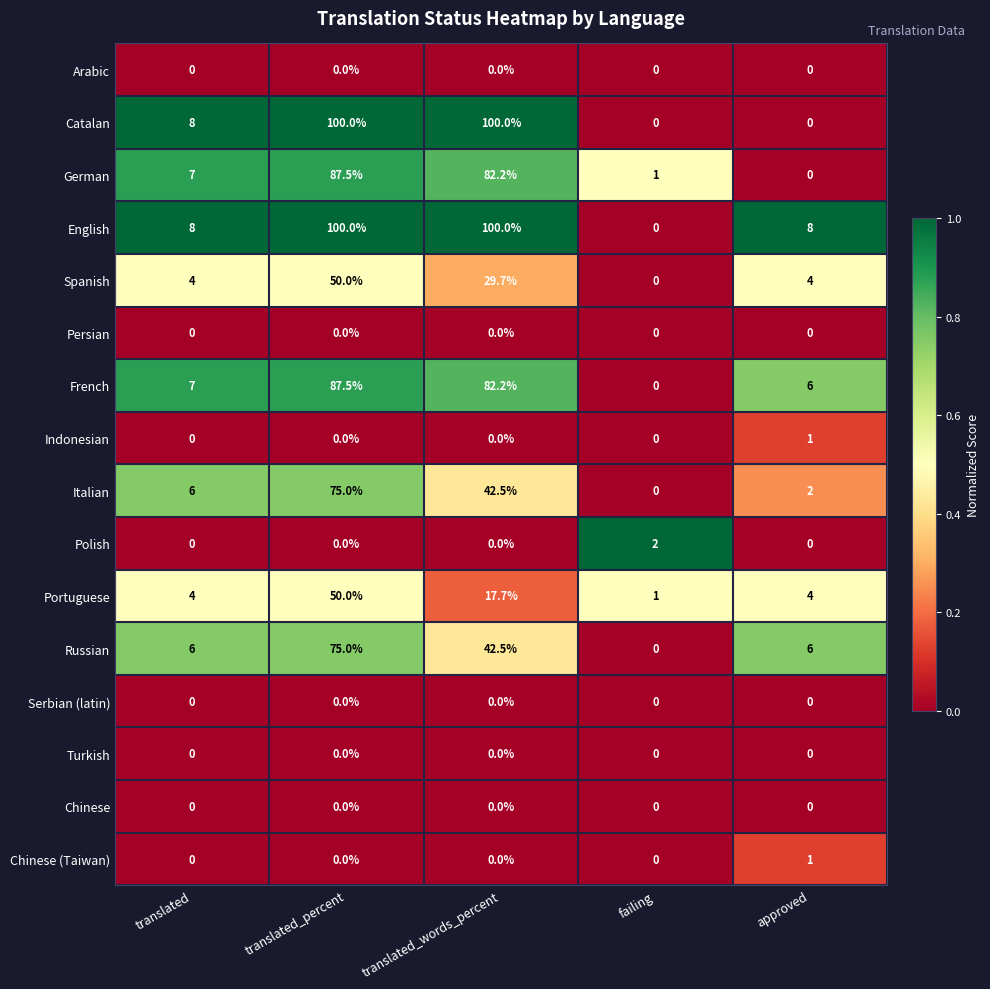

What is the difference between the highest and lowest values at approved?

8.0